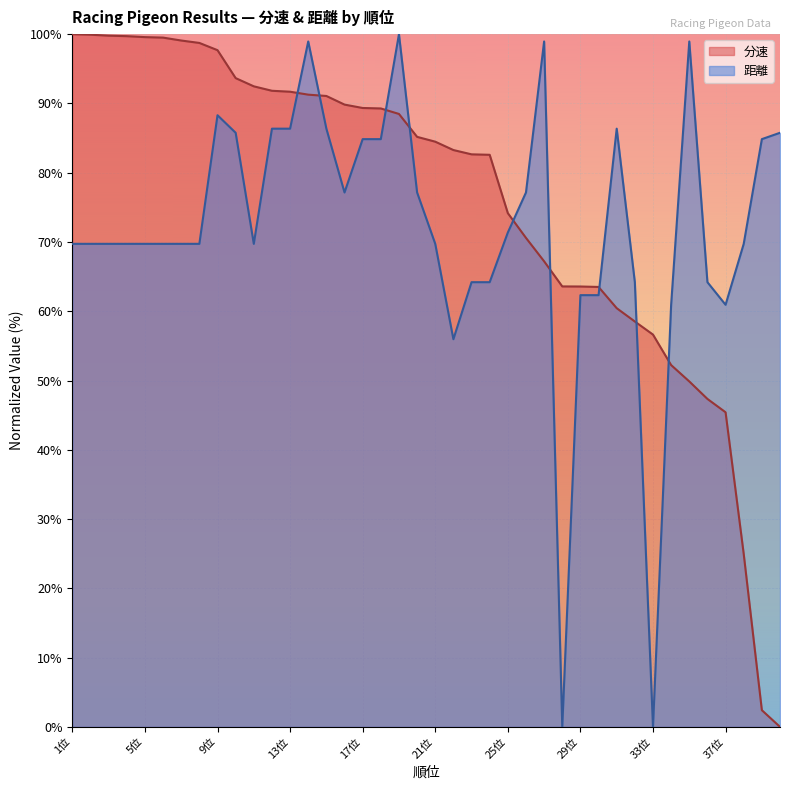

Which category has the highest value in the 距離 series?

19位